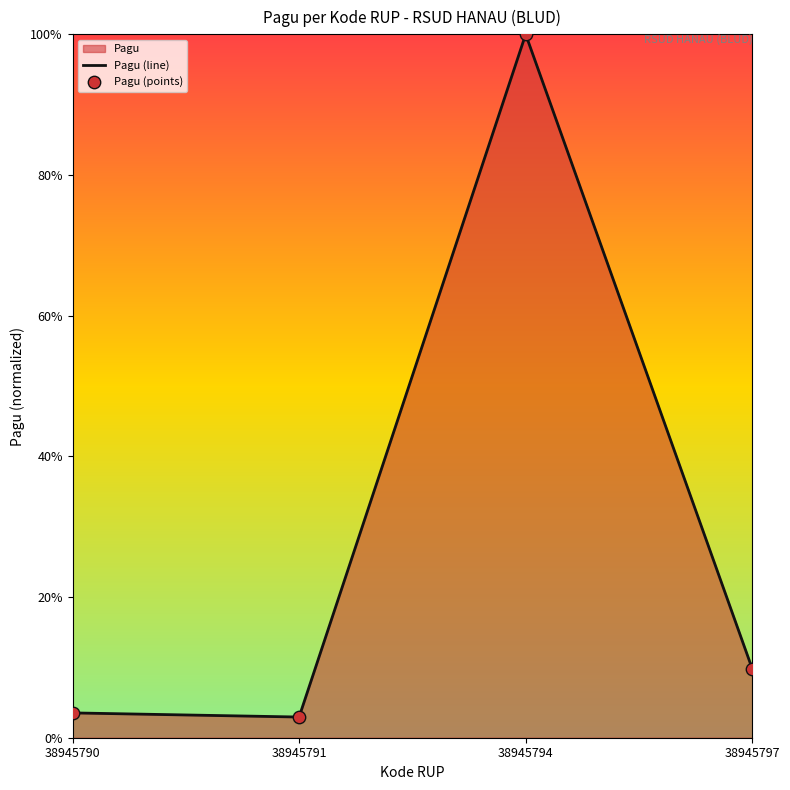

Which series has the largest Y range (max minus min)?

Pagu (line)